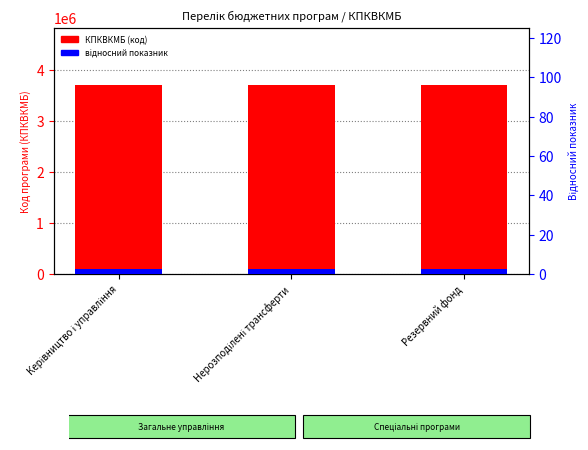

The КПКВКМБ (код) series shows 6126134.4 at Керівництво і управління. True or false?

False